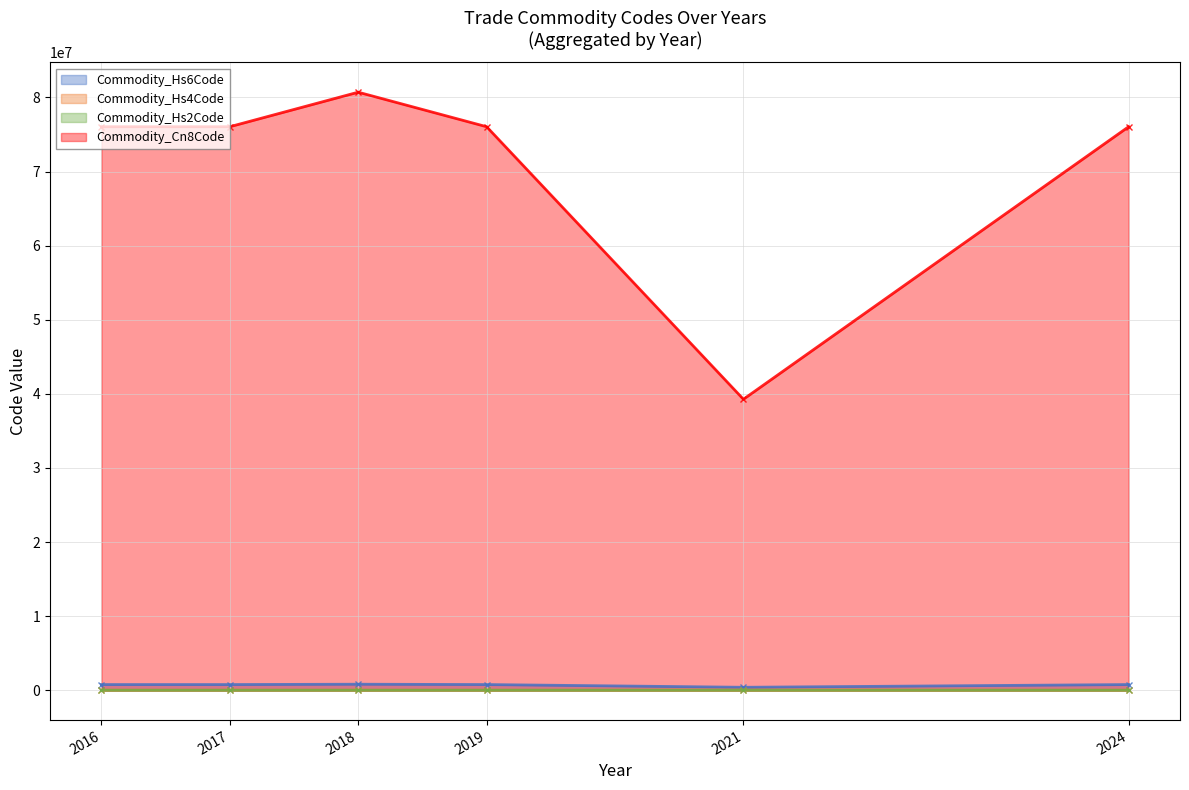

True or false: Commodity_Cn8Code and Commodity_Hs2Code intersect in this chart.

False